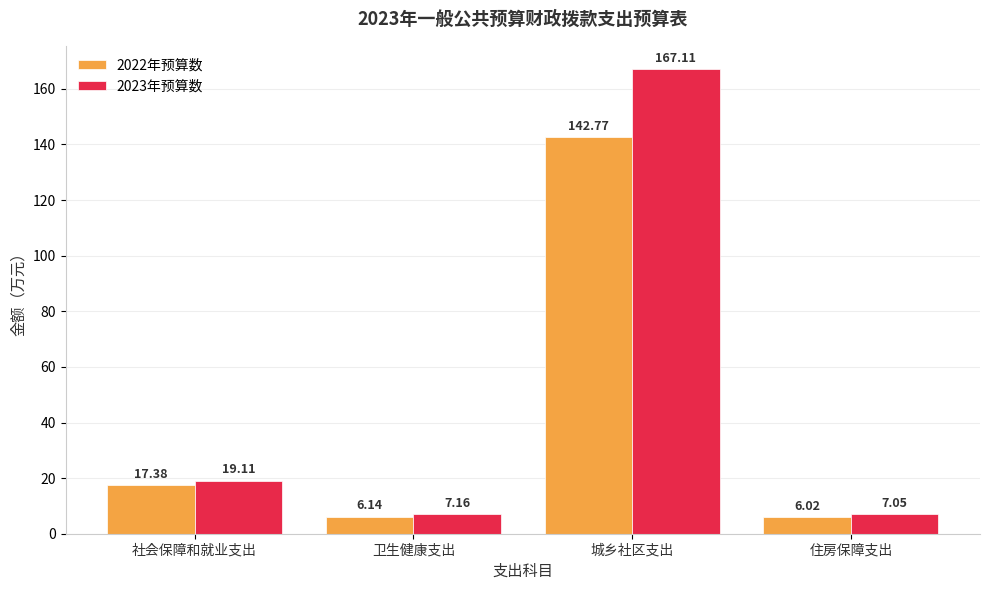

What is the greatest value displayed?

167.1